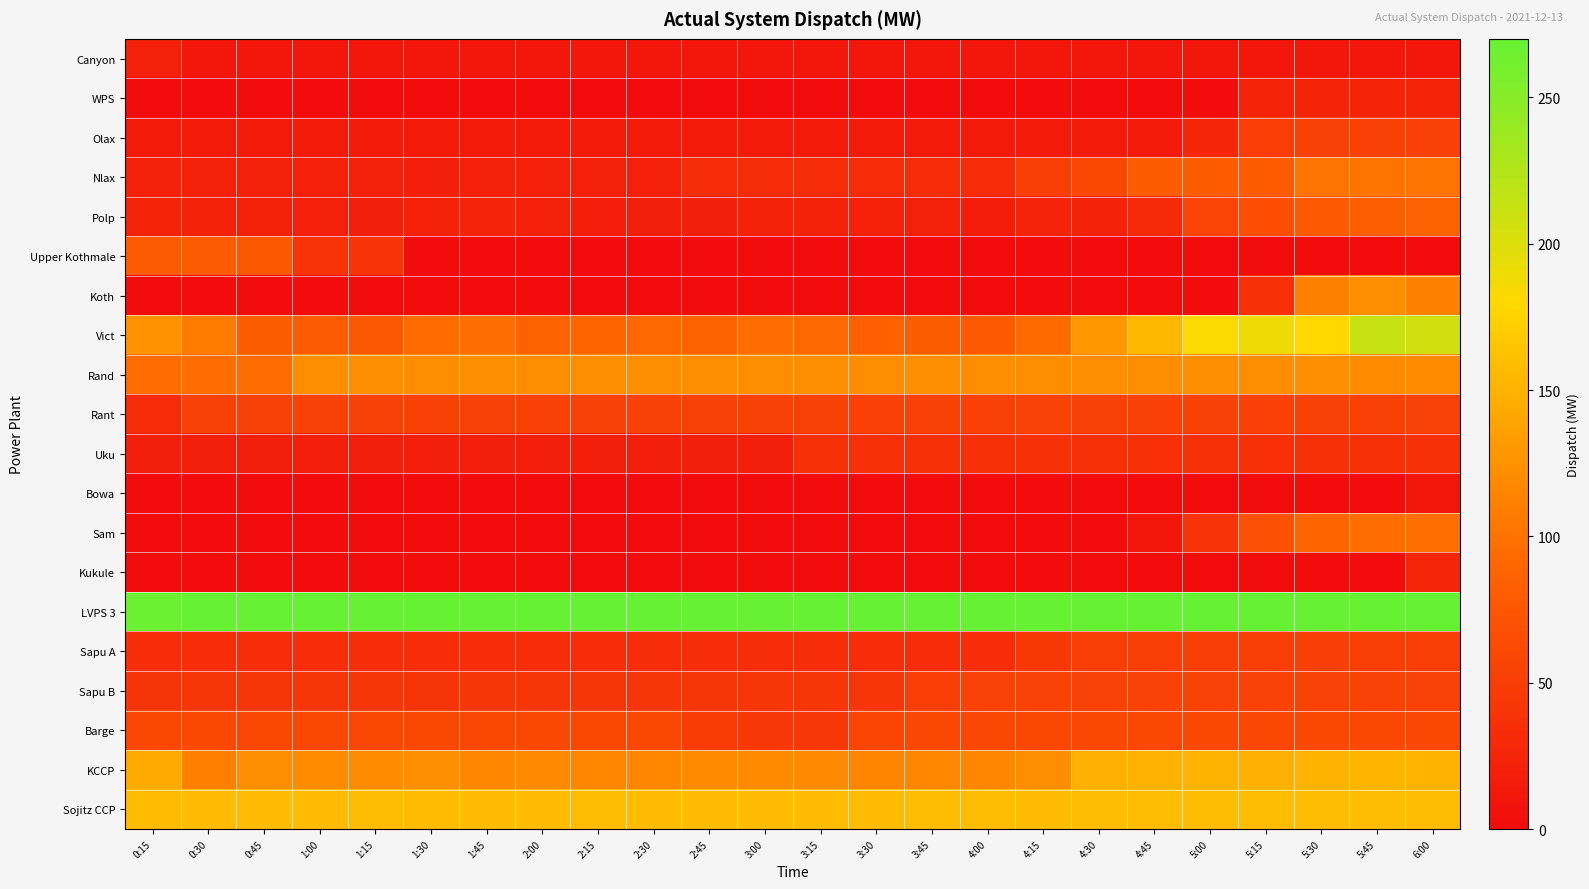

At how many categories does at least one series exceed 184?

24